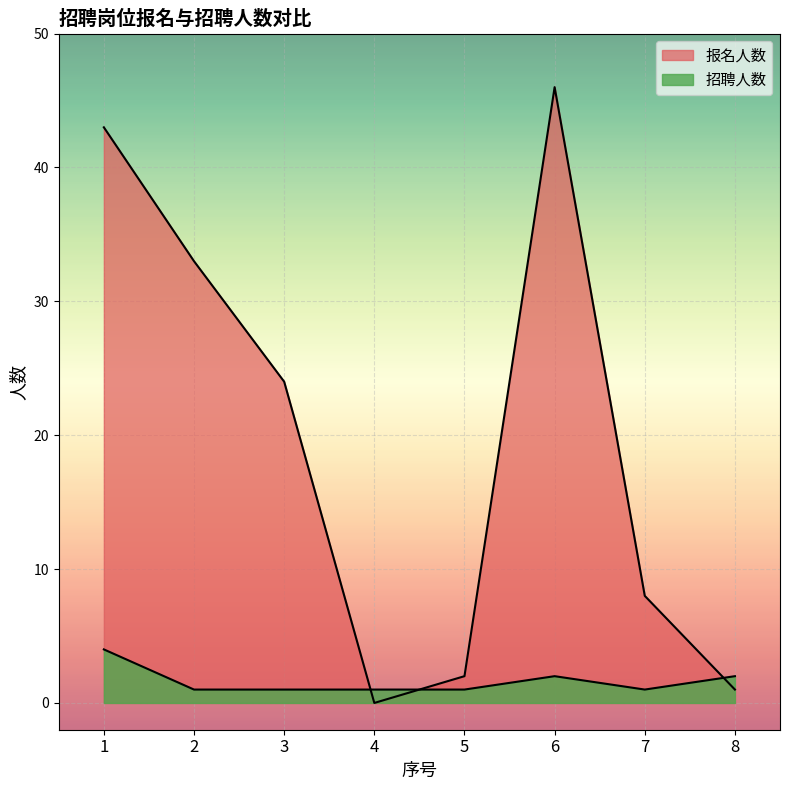

Rank the series by their maximum value, from lowest to highest.

招聘人数, 报名人数